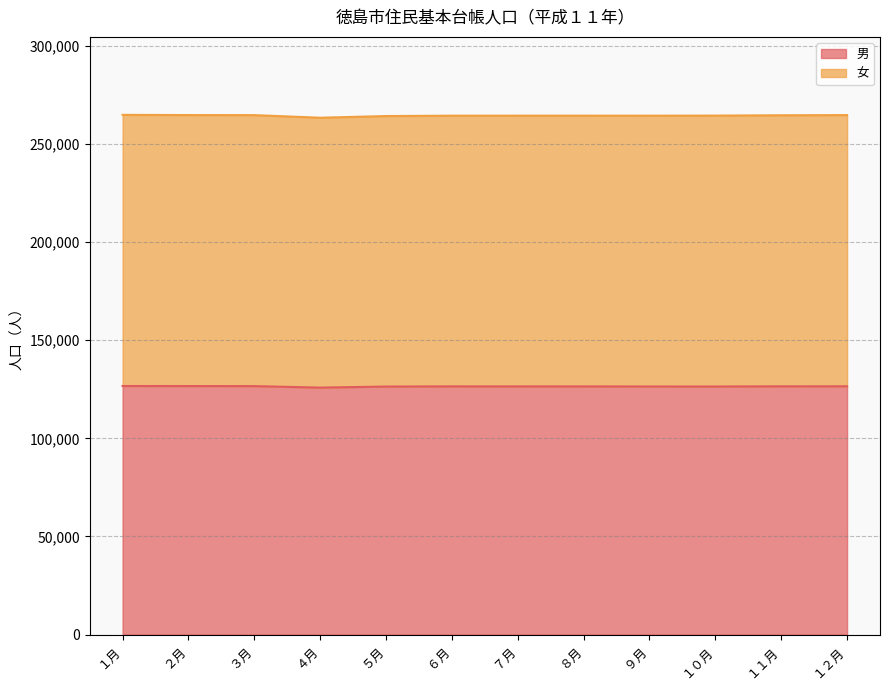

What is the difference between the maximum and minimum values?

818